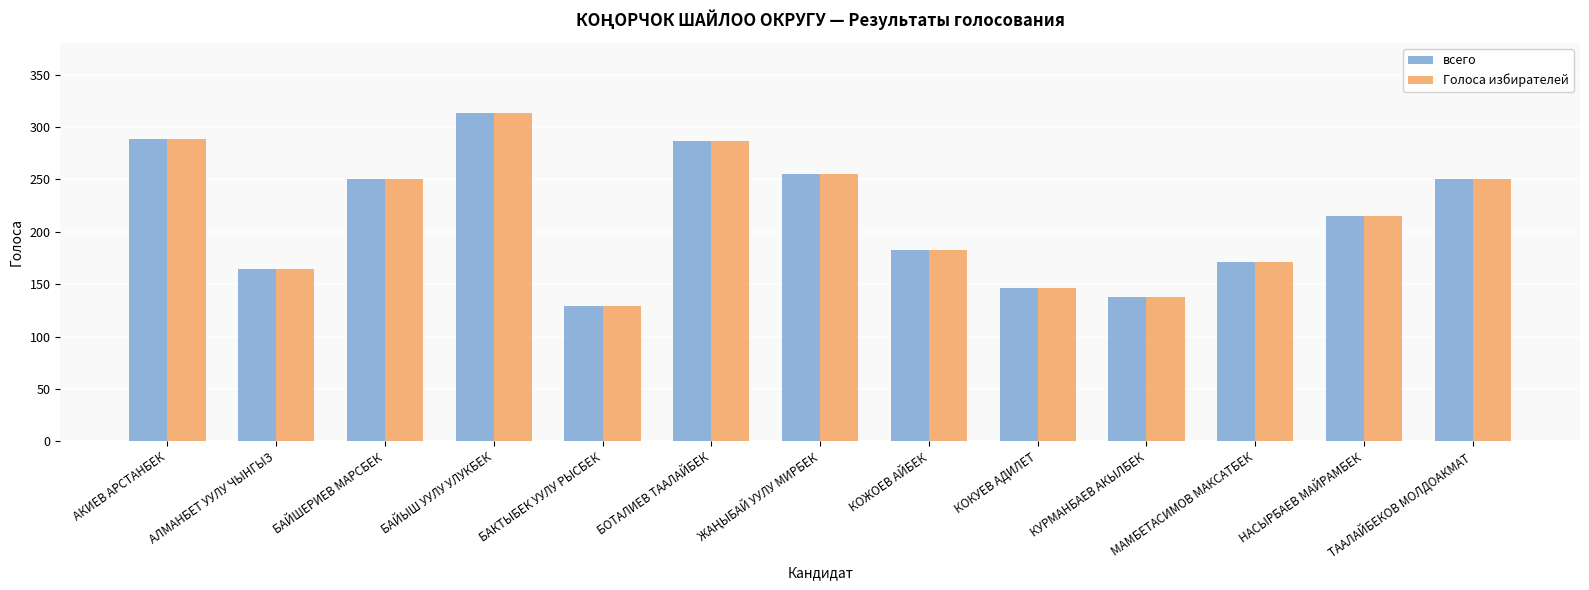

What is the difference between the maximum and minimum values in the всего series?

184